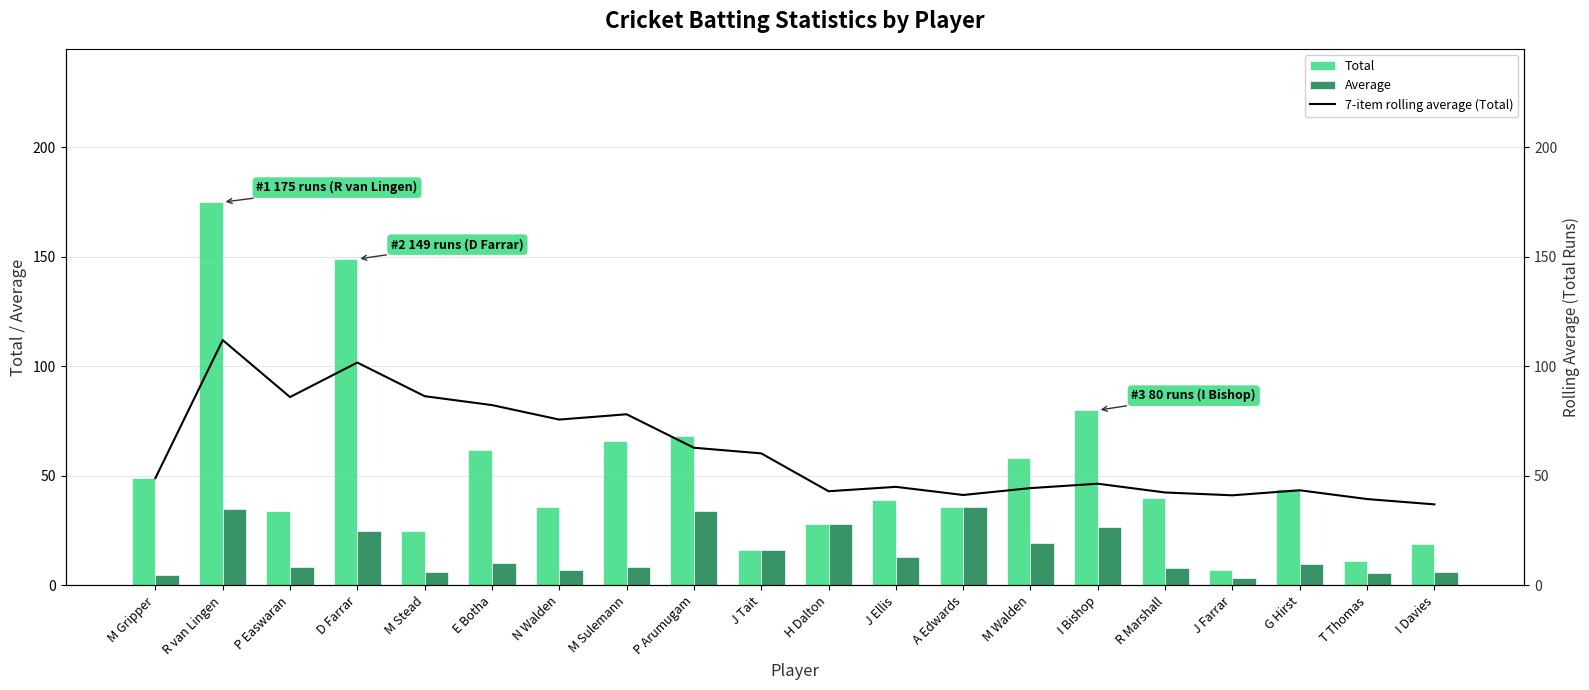

What position from the right is N Walden?

14